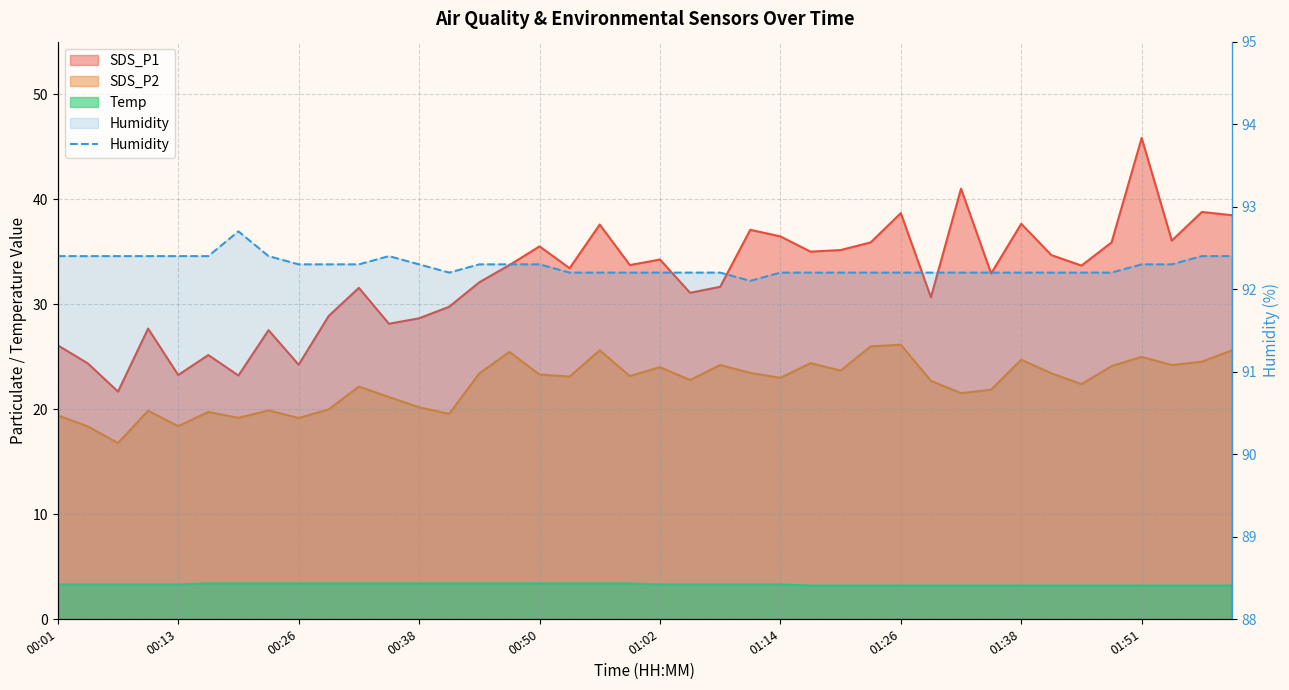

Which has a higher value, 01:38 or 10?

01:38